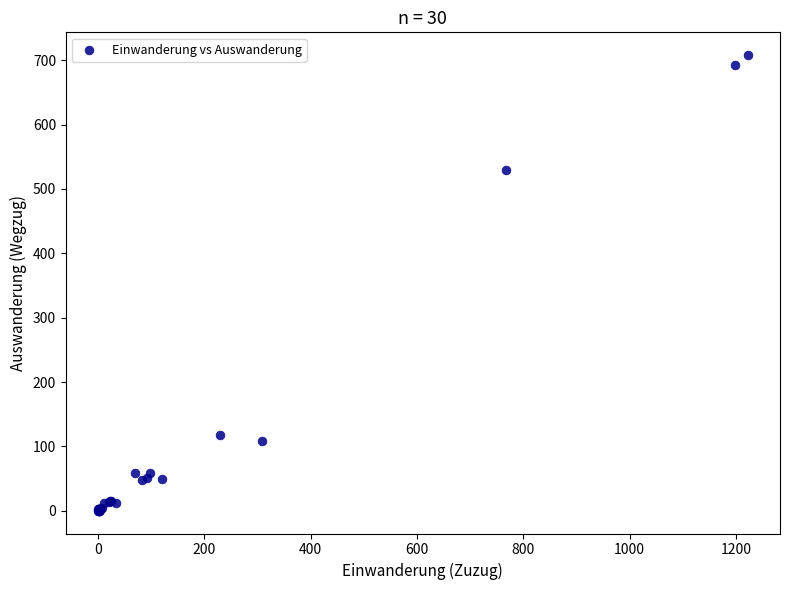

What Y value in the scatter plot is closest to 354?

529